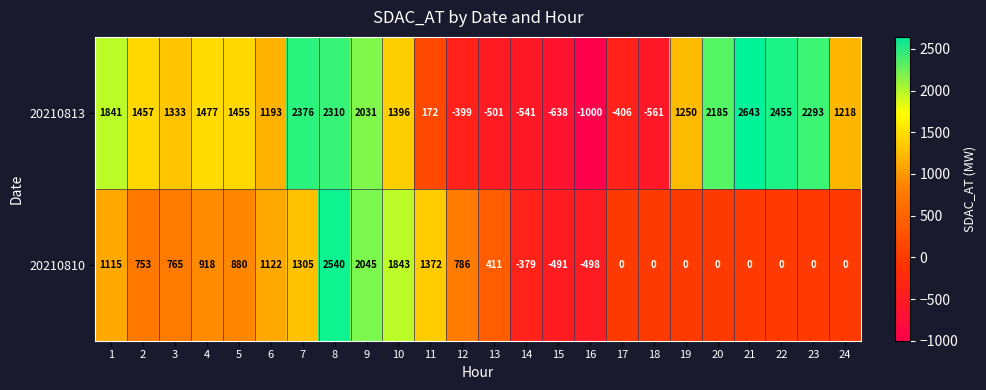

At which label is 20210810 closest to 1021?

1